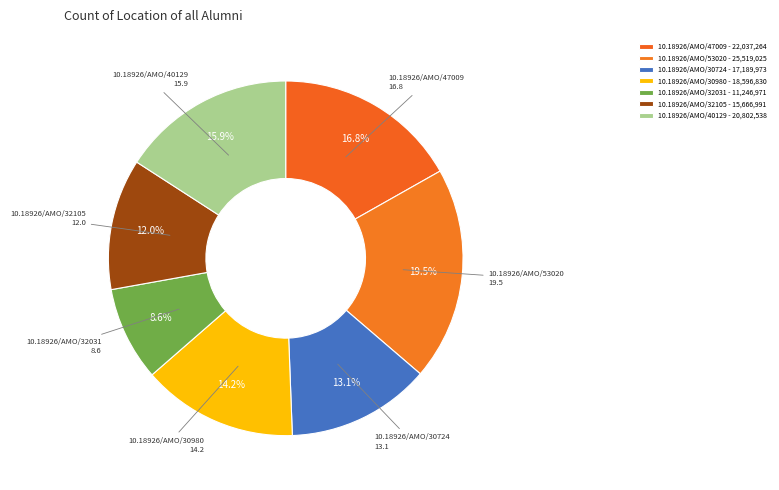

Which category has the smallest portion of the pie?

10.18926/AMO/32031